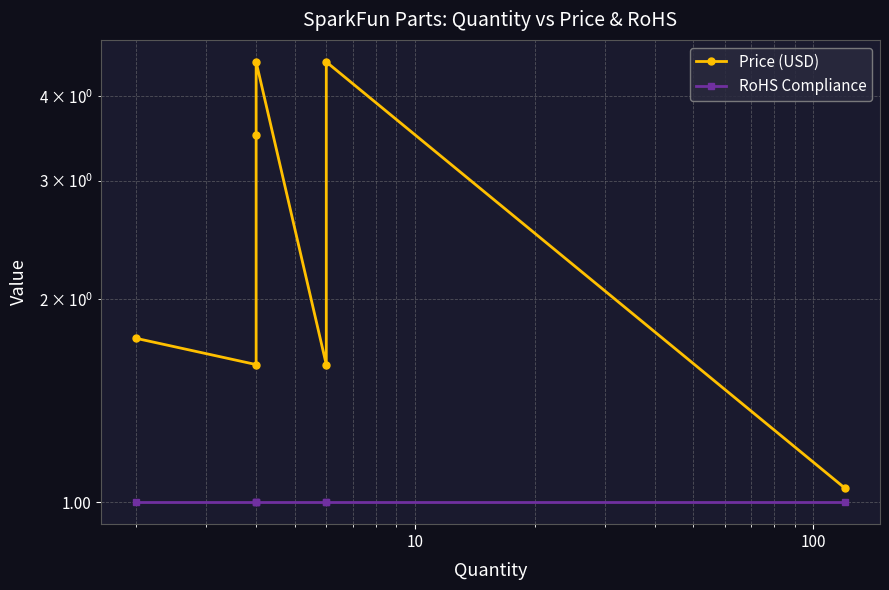

What are all the series names shown in the legend?

Price (USD), RoHS Compliance